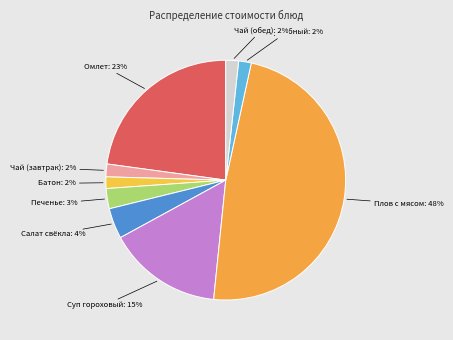

Does any single category account for the majority?

No